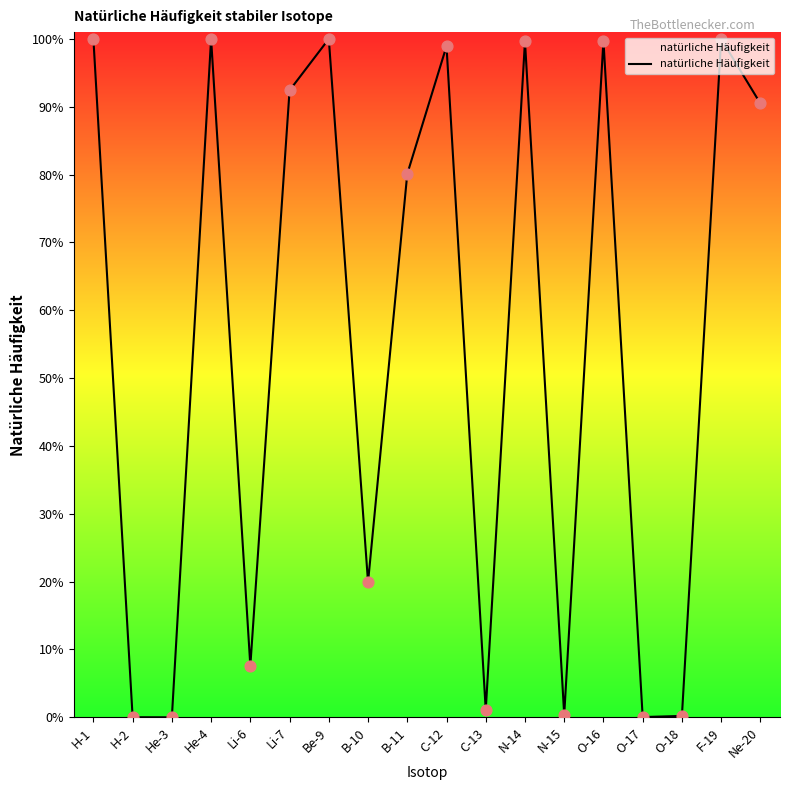

Between C-12 and B-11, which is larger?

C-12